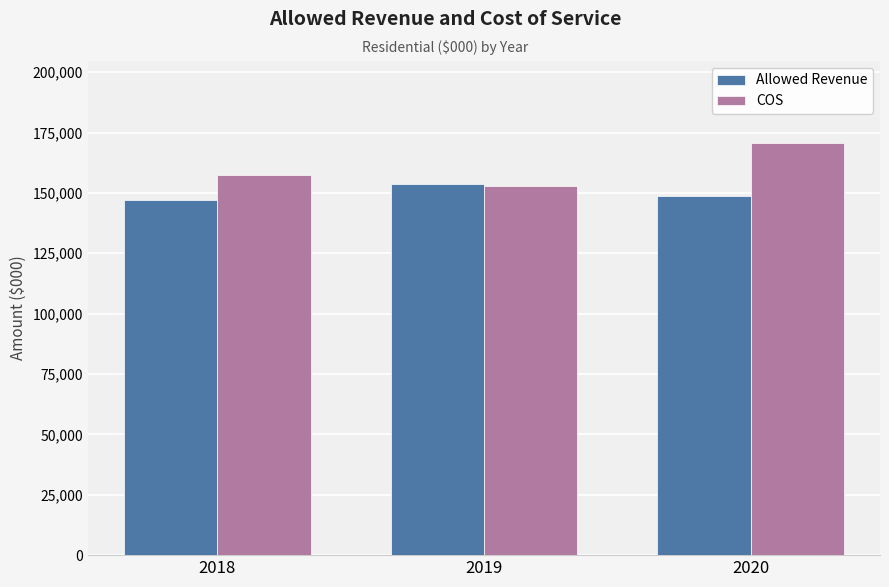

How many groups of bars are there?

3